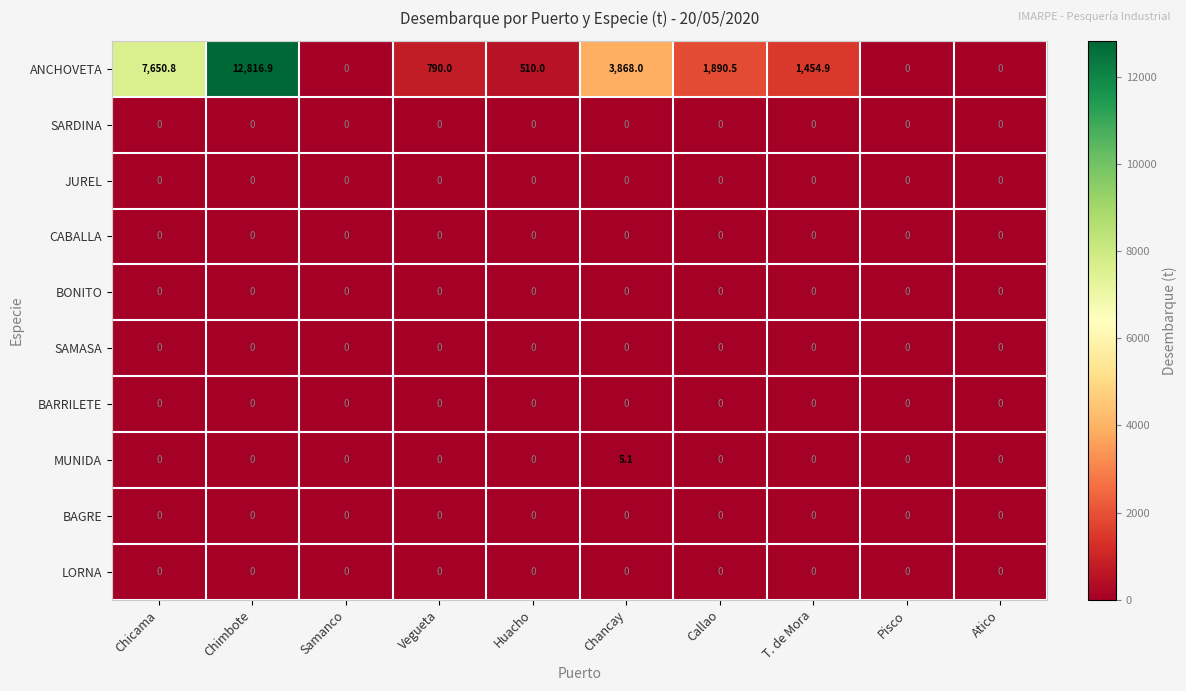

What is the maximum value shown in the chart?

12816.9